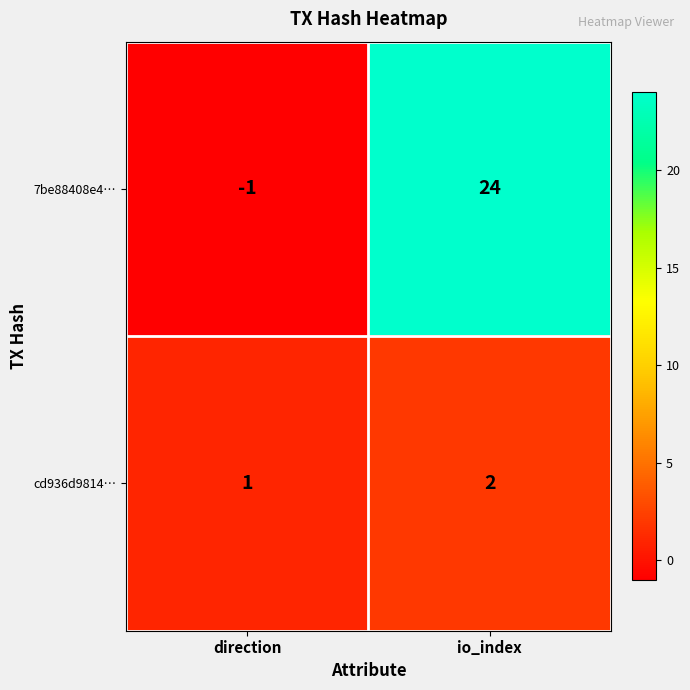

Rank the series at io_index from highest to lowest value.

7be88408e4…, cd936d9814…